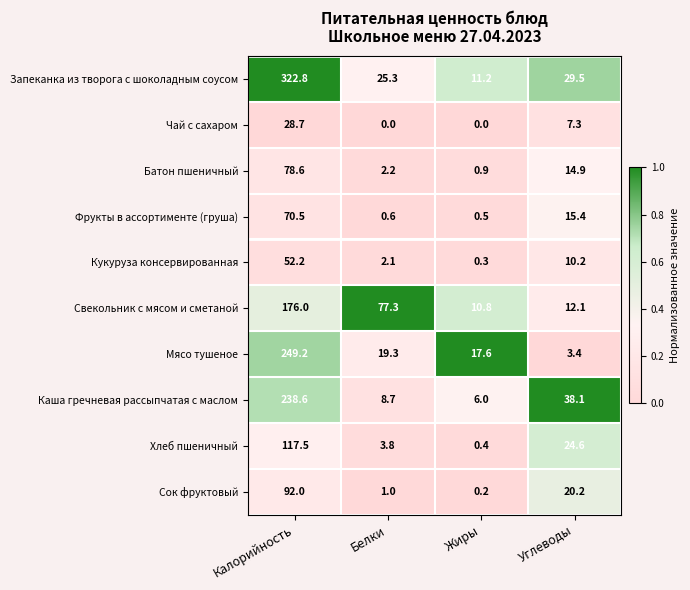

Is it true that Свекольник с мясом и сметаной equals 3.9 at Углеводы?

False